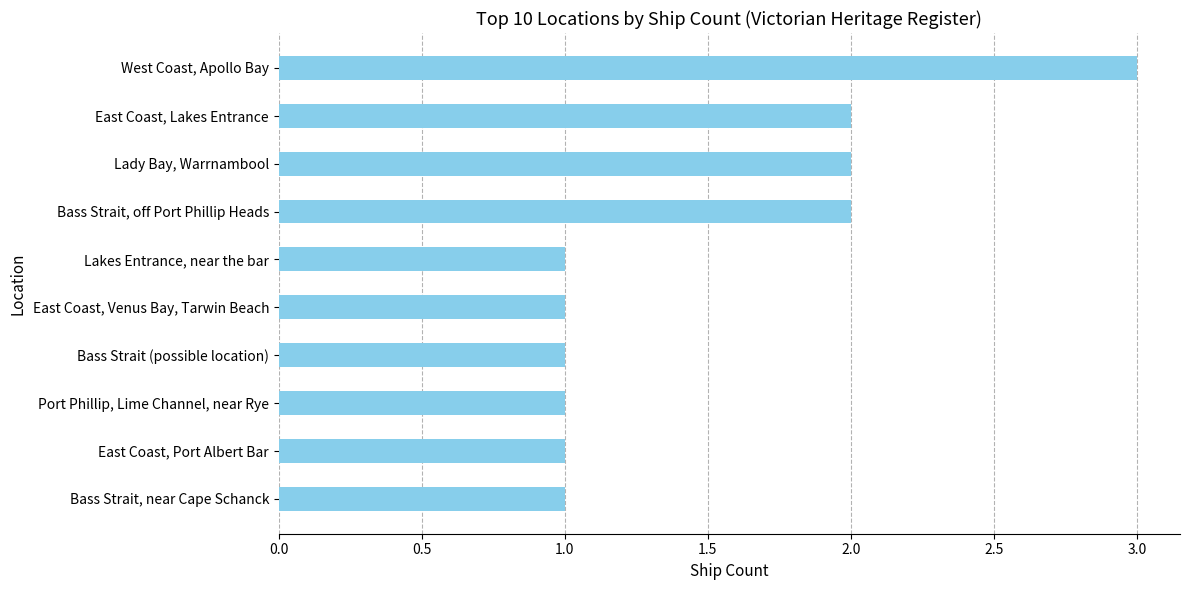

What is the smallest value displayed?

1